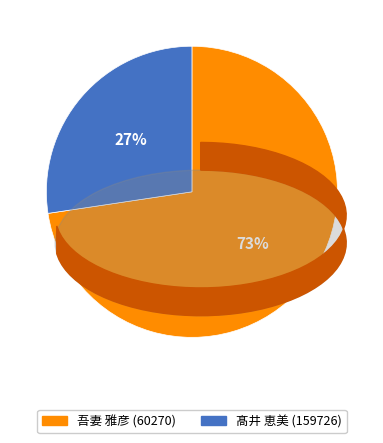

Which category has the biggest portion of the pie?

吾妻 雅彦 (60270)